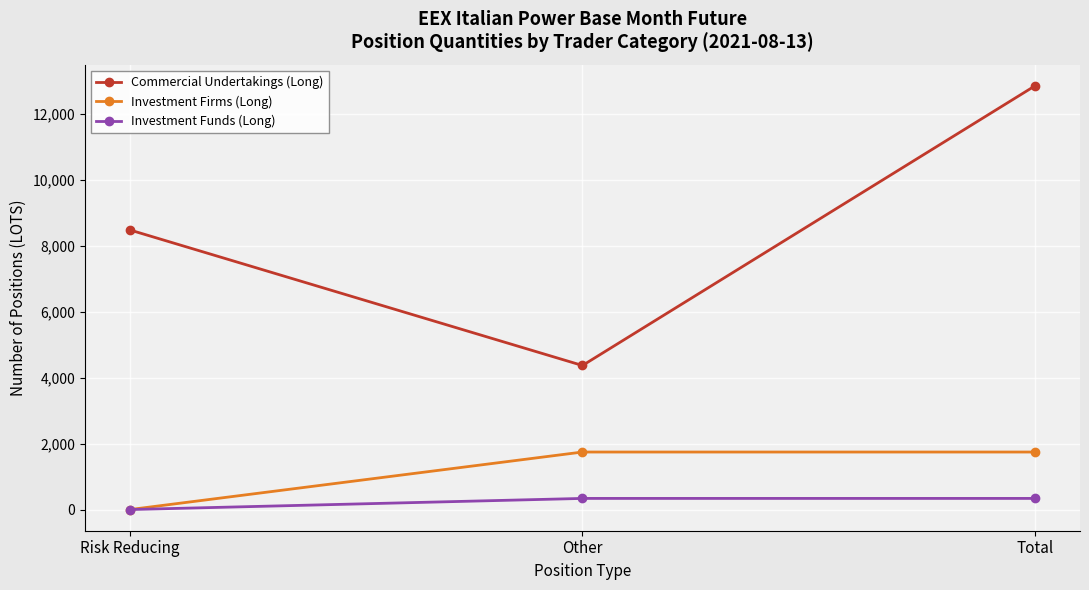

Rank the series at Total from highest to lowest value.

Commercial Undertakings (Long), Investment Firms (Long), Investment Funds (Long)